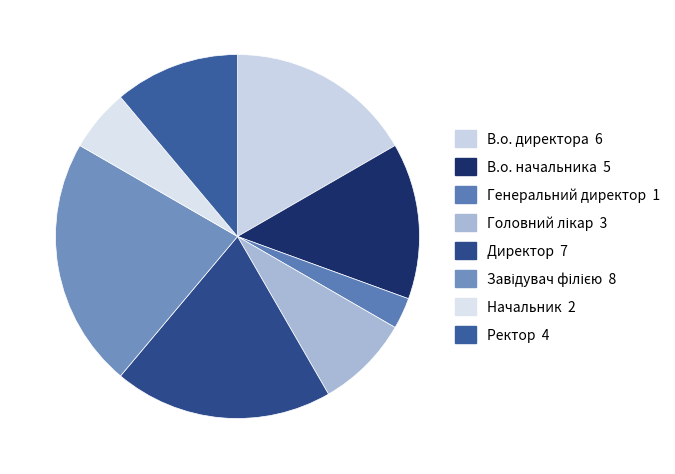

Is the sum of Начальник and В.о. директора greater than half?

No